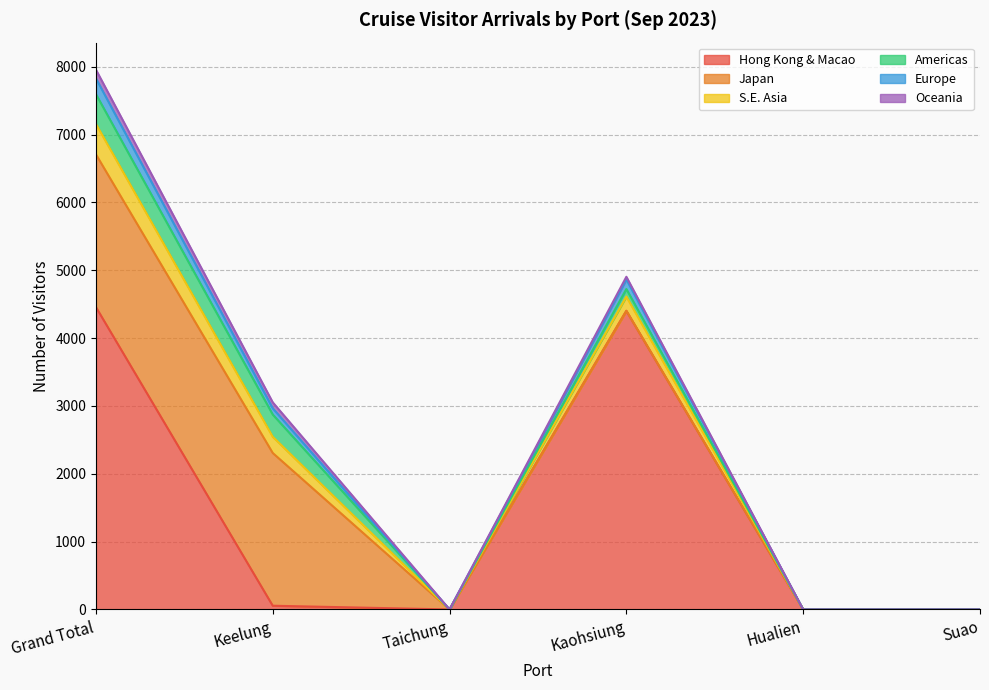

Which series has the largest range (max minus min)?

Hong Kong & Macao